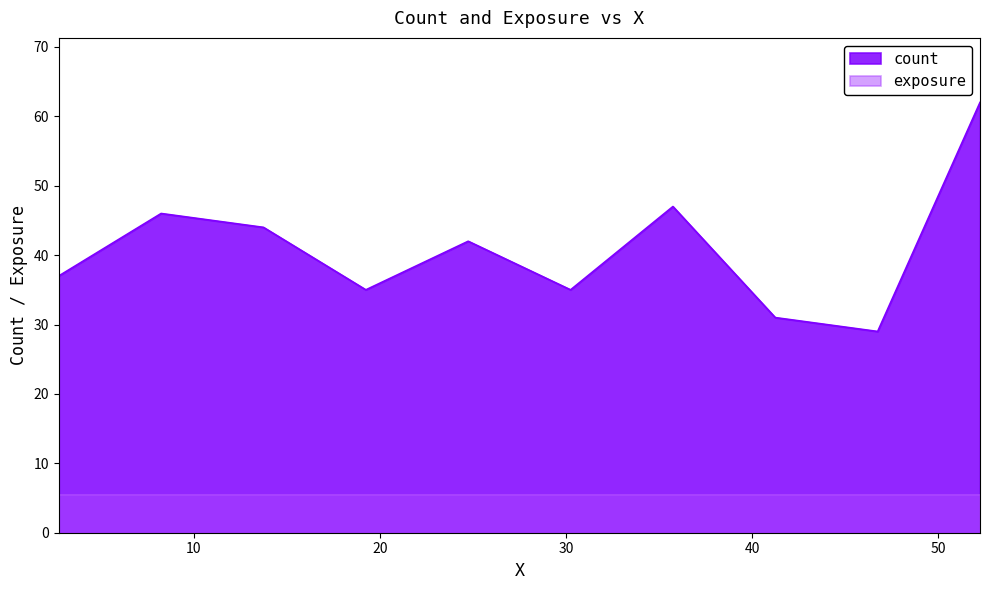

How many lines are shown in the chart?

2